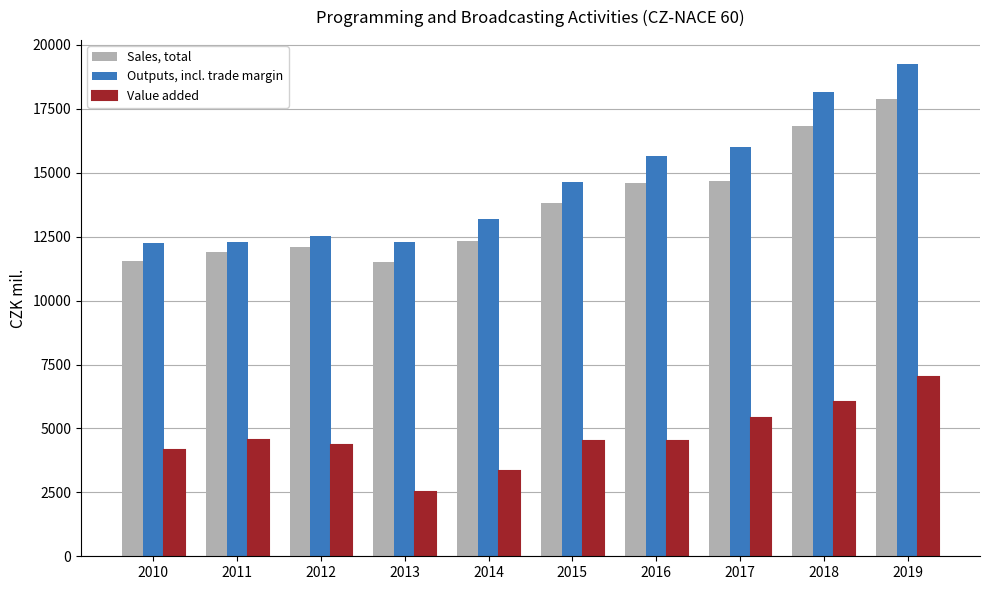

At which label does Outputs, incl. trade margin first exceed 14622?

2015